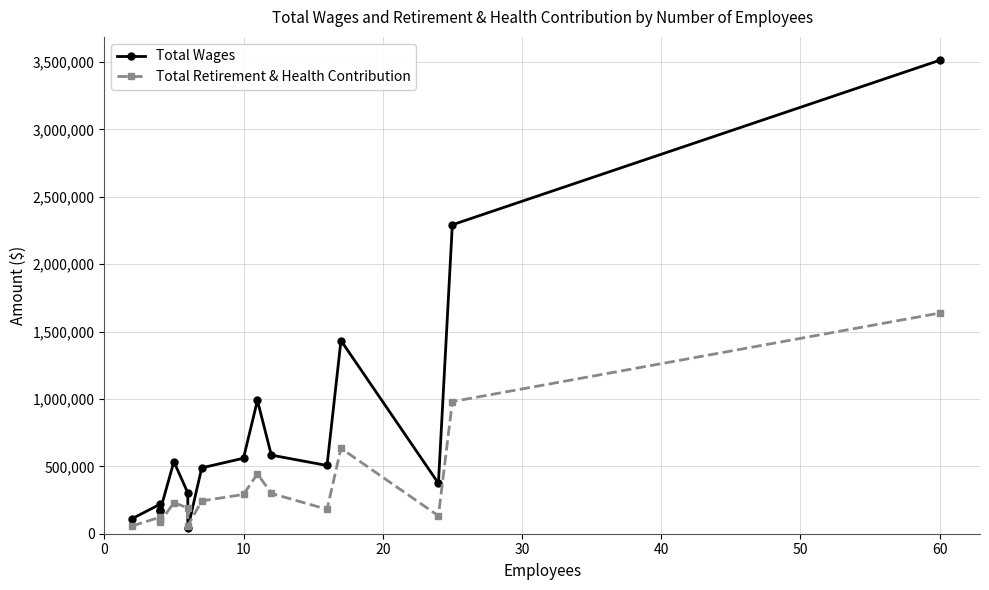

Which series has the largest total across all categories?

Total Wages